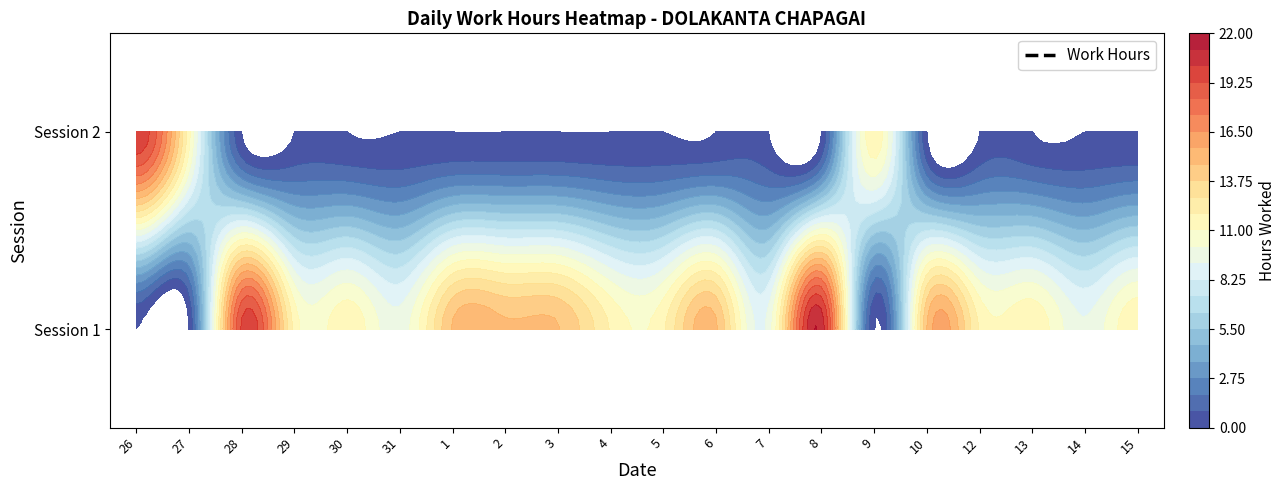

Reading left to right, transcribe all the data shown in this chart.

26: 0=0.0	1=20.0
27: 0=0.0	1=11.3
28: 0=19.4	1=0.0
29: 0=11.6	1=0.0
30: 0=11.7	1=0.0
31: 0=9.5	1=0.0
1: 0=14.8	1=0.0
2: 0=14.8	1=0.0
3: 0=14.7	1=0.0
4: 0=11.8	1=0.0
5: 0=11.8	1=0.0
6: 0=14.8	1=0.0
7: 0=9.5	1=0.0
8: 0=20.8	1=0.0
9: 0=0.0	1=11.6
10: 0=14.7	1=0.0
12: 0=11.8	1=0.0
13: 0=11.7	1=0.0
14: 0=9.3	1=0.0
15: 0=11.8	1=0.0